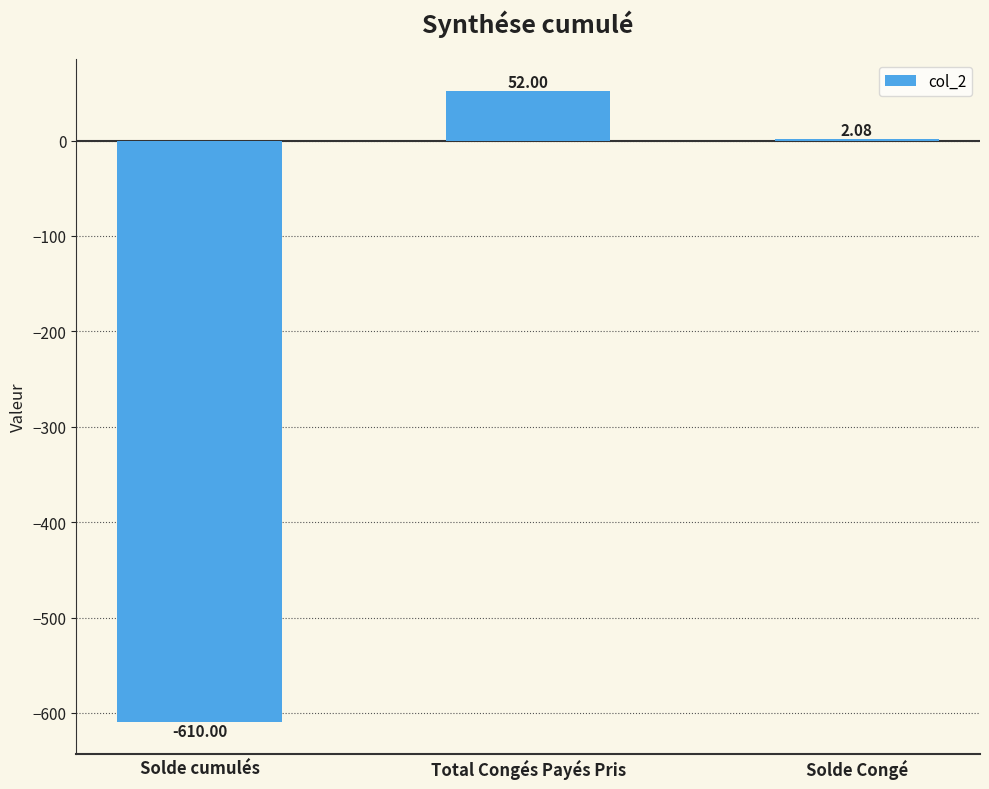

The chart shows a value of 78.8 at Total Congés Payés Pris. True or false?

False